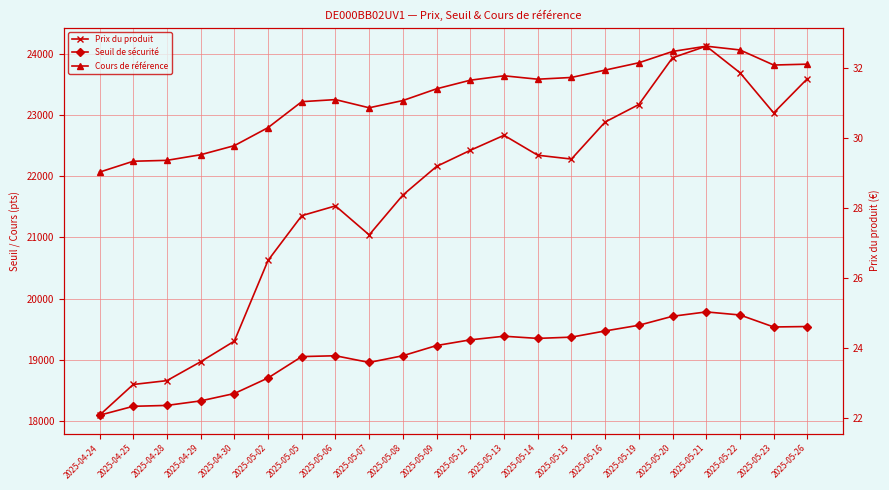

What is the average value of the Prix du produit series?

28.3